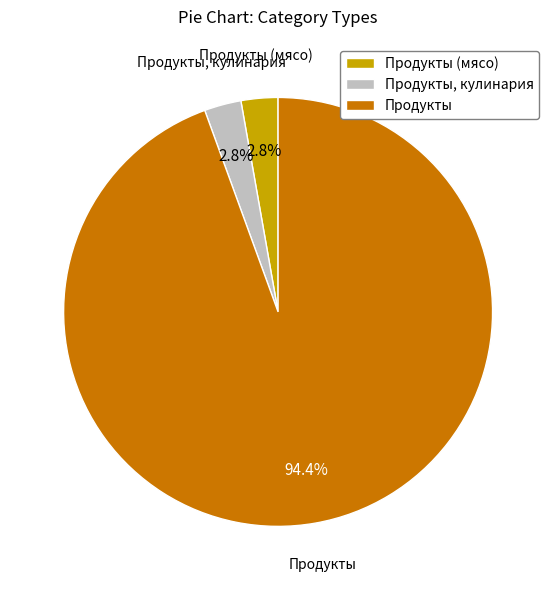

What percentage is the Продукты slice, to the nearest percent?

94%